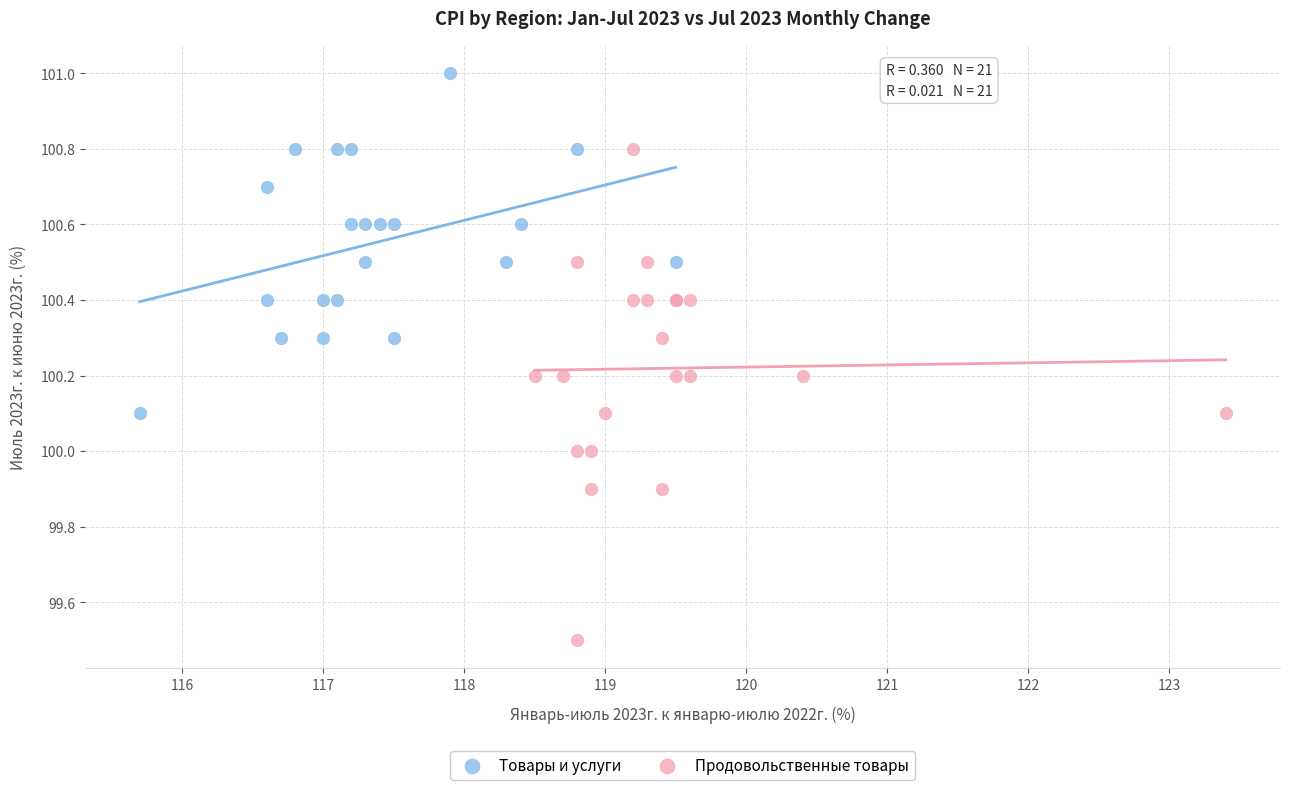

Which series contains the lowest Y value?

Продовольственные товары